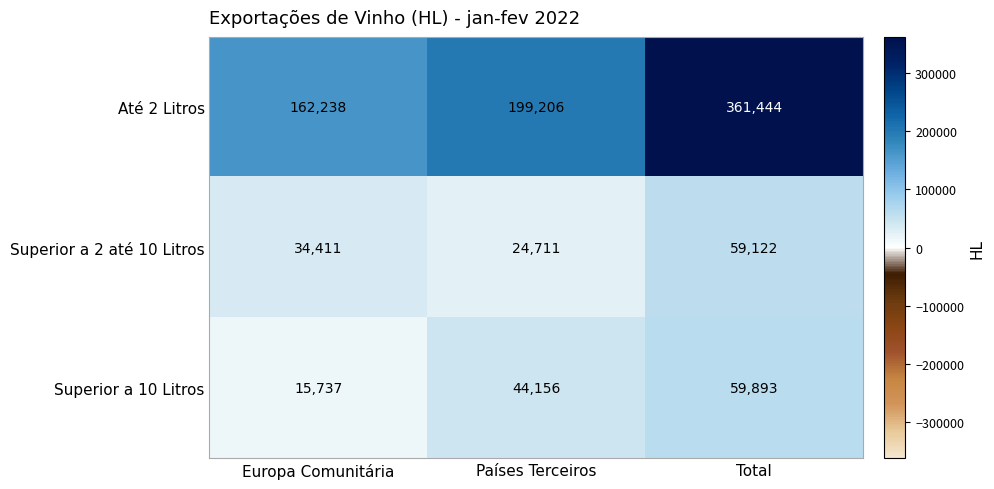

What is the minimum value shown in the chart?

15737